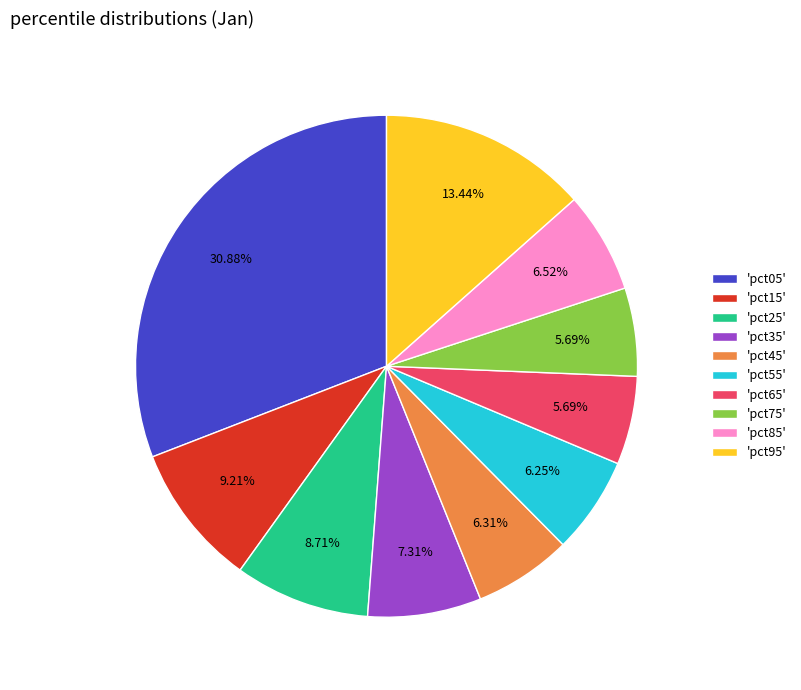

Does any single category account for the majority?

No